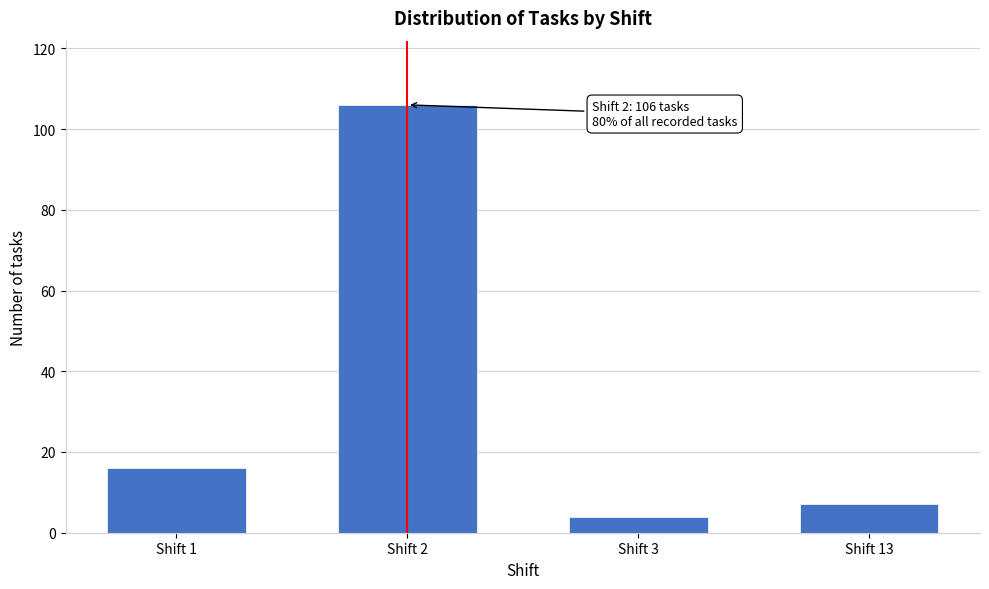

Reading left to right, extract all data points from this chart.

16	106	4	7